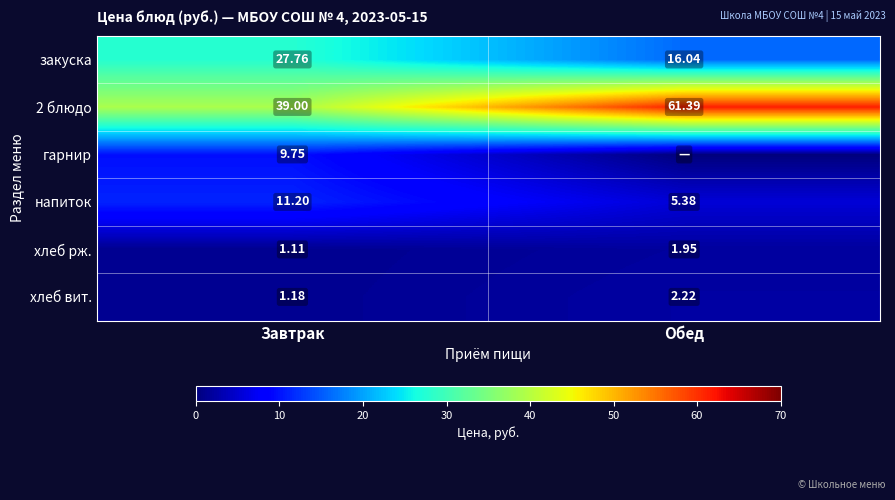

Where does the напиток series first go above 11?

Завтрак